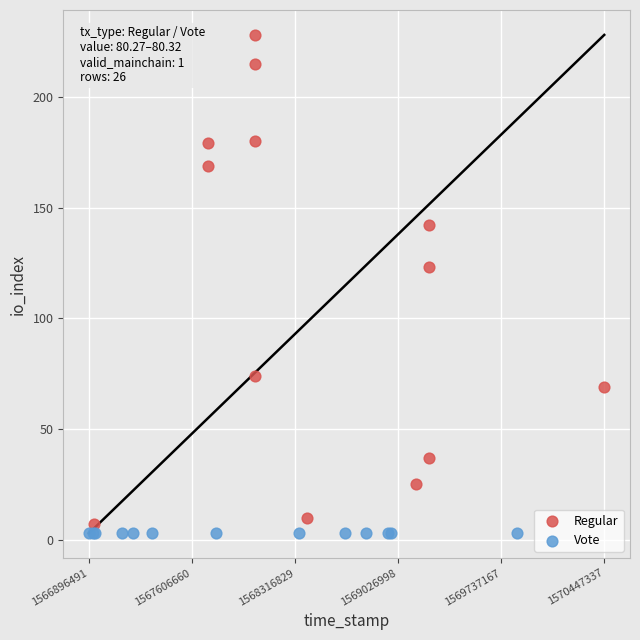

Which series contains the highest Y value?

Regular